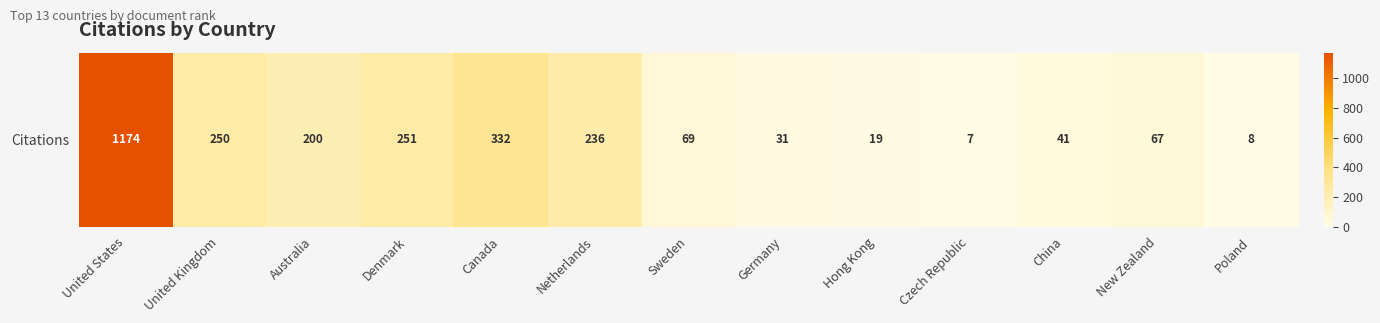

Where does the data first go above 69?

United States